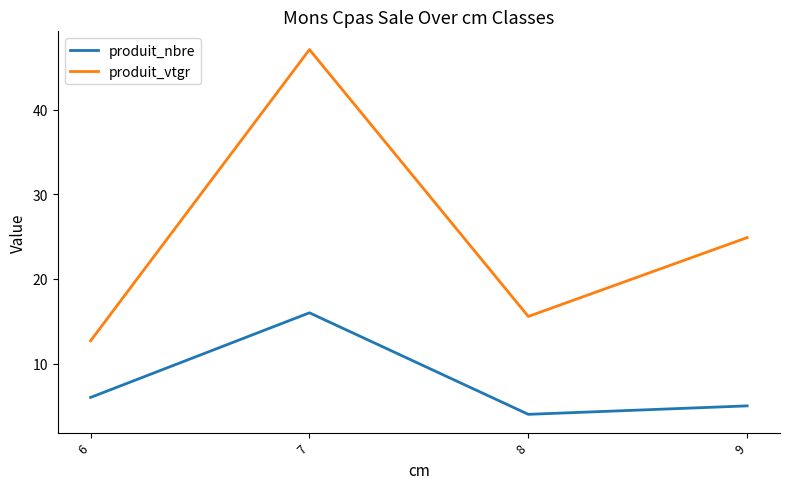

Rank the series by their average value, from lowest to highest.

produit_nbre, produit_vtgr